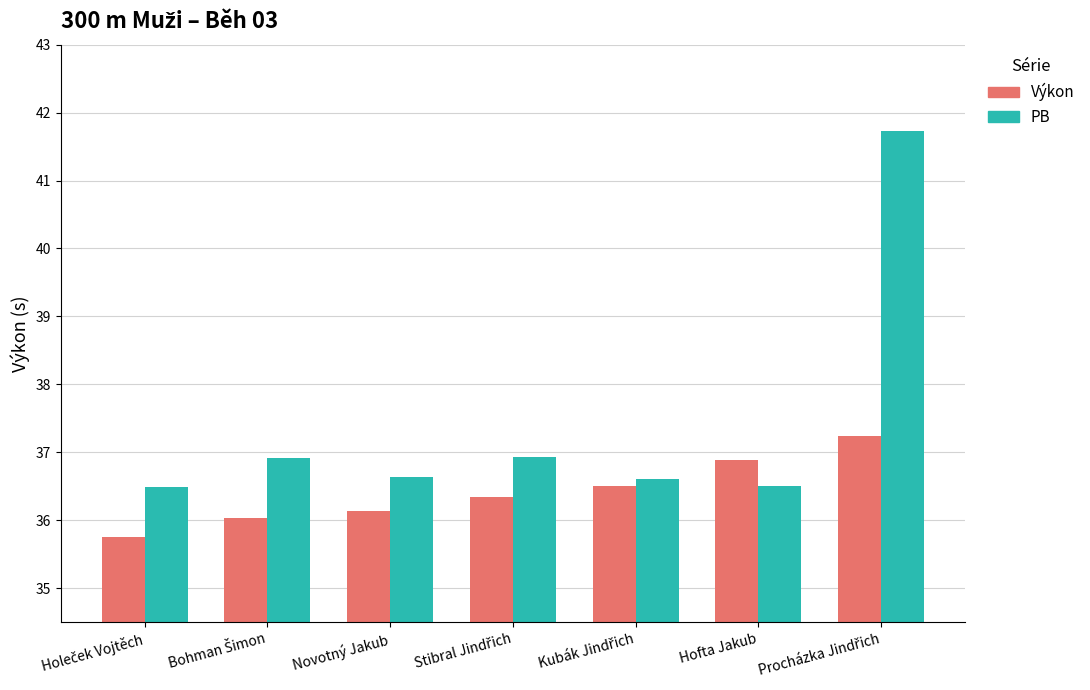

What is the average value of the PB series?

37.4